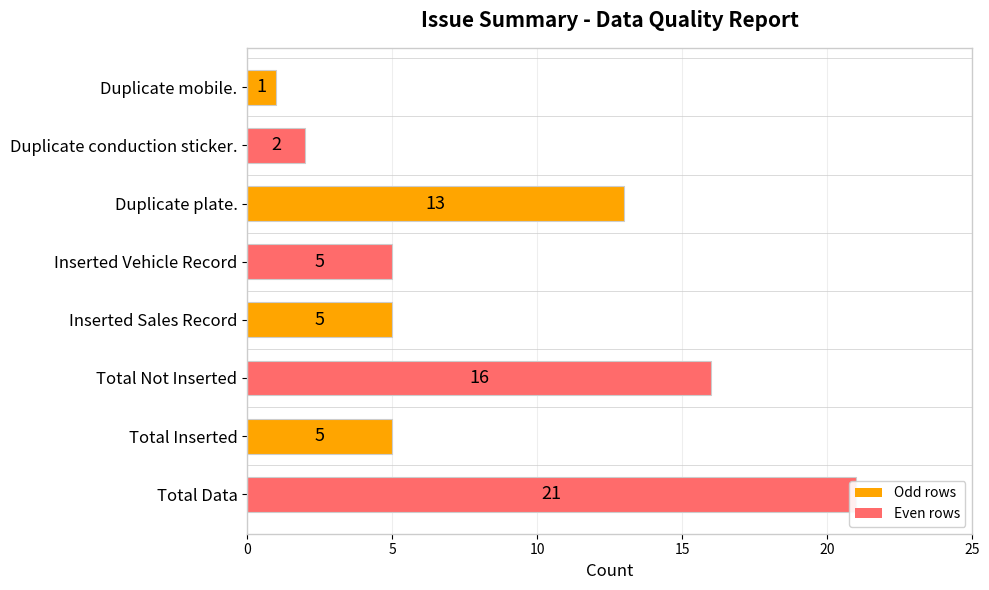

What position from the right is Duplicate mobile.?

8